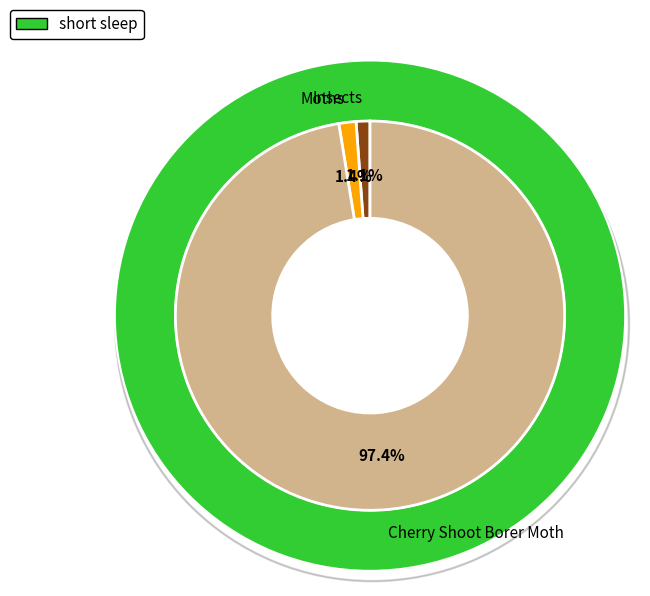

To the nearest percent, what is the difference between the Cherry Shoot Borer Moth and Insects slice percentages?

96%